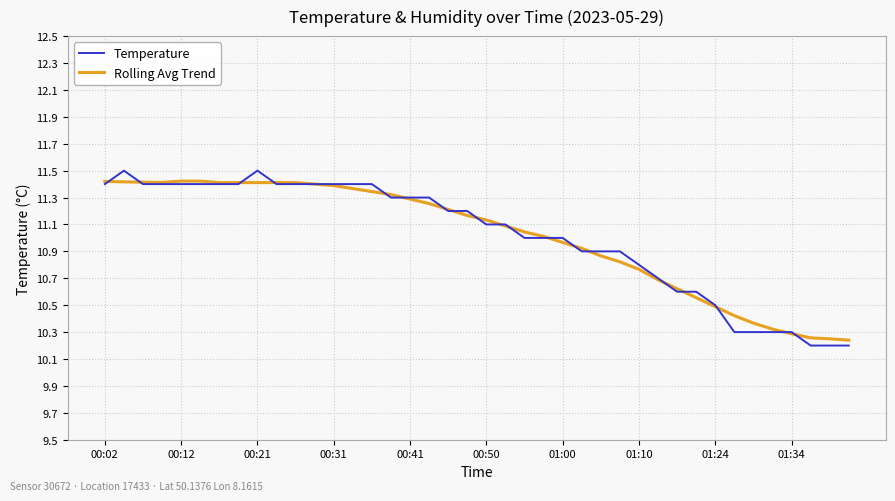

What is the maximum value for Temperature?

11.5